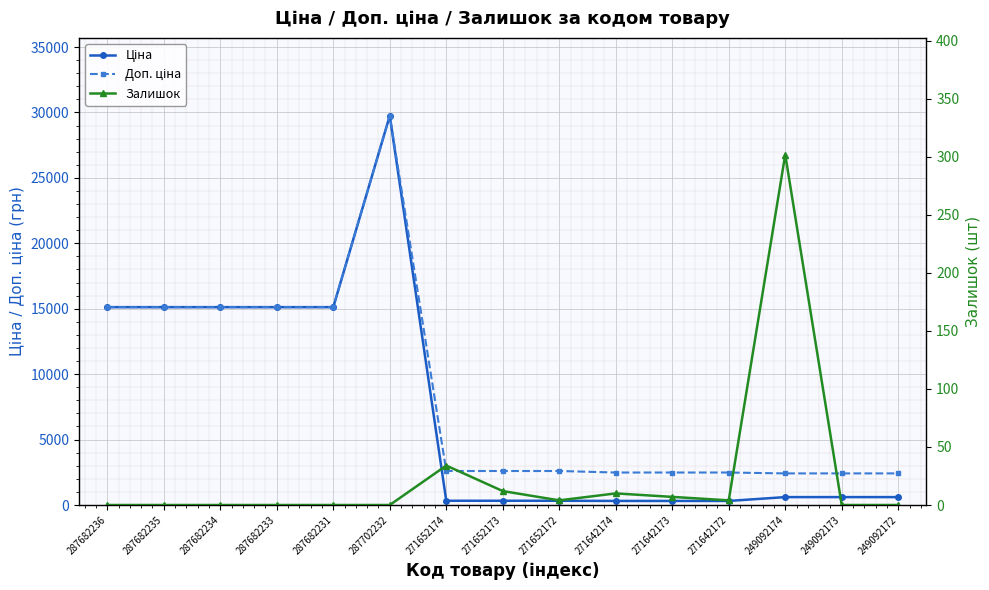

What is the total value across all series at 271642172?

2796.7